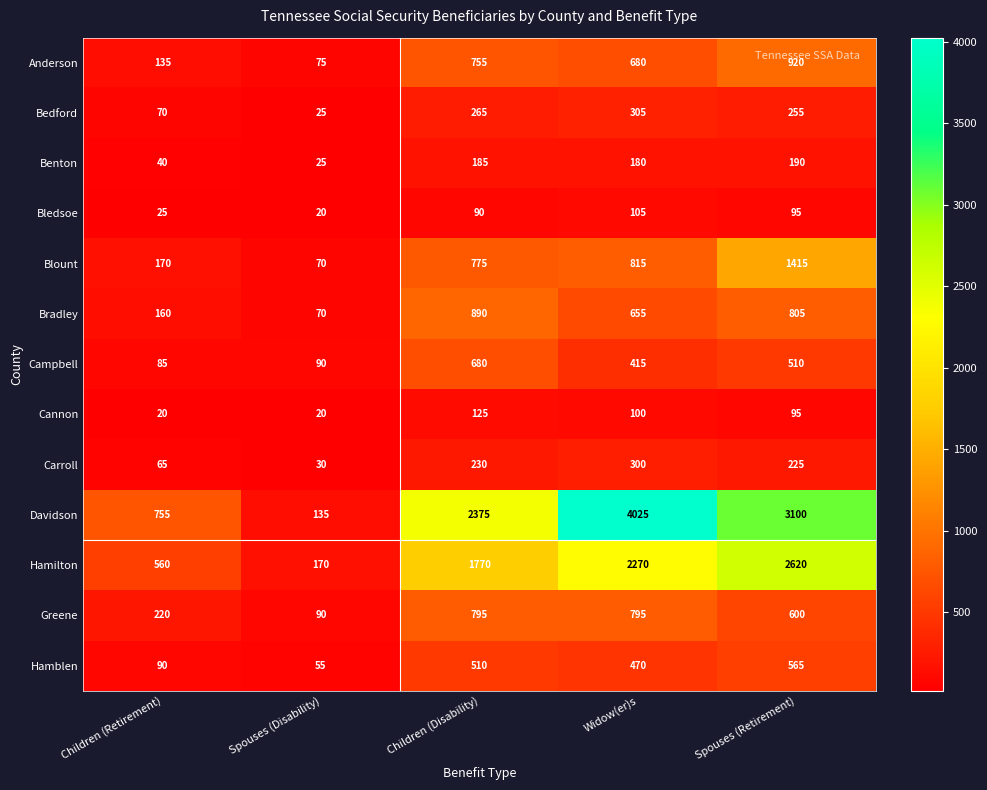

What is the difference between the second highest and minimum values in the Carroll series?

200